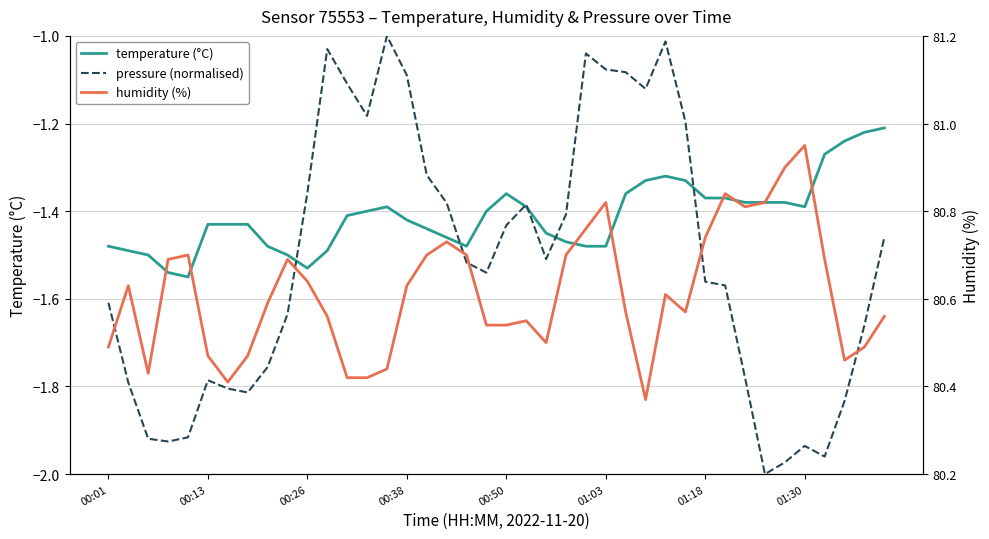

Is the value of pressure (normalised) at 19 greater than the value of humidity (%) at 35?

No